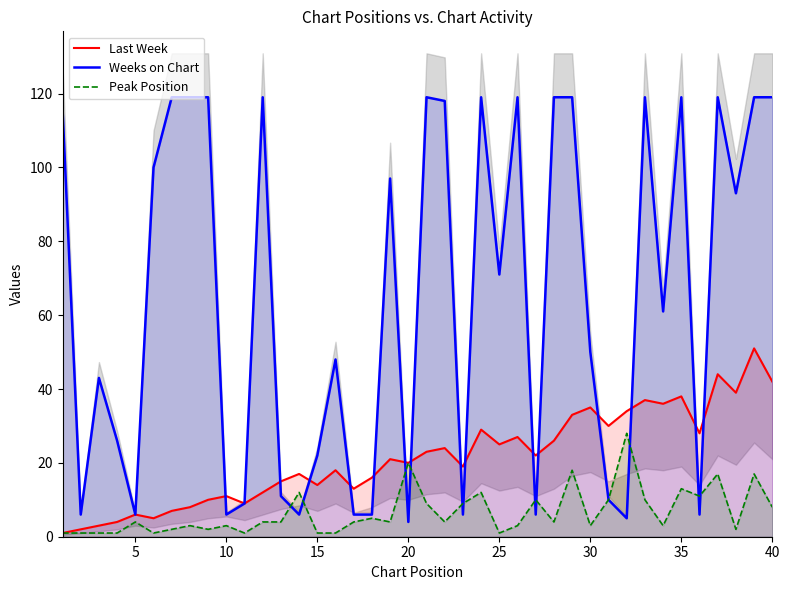

The value of Last Week at 40 is 42. True or false?

True